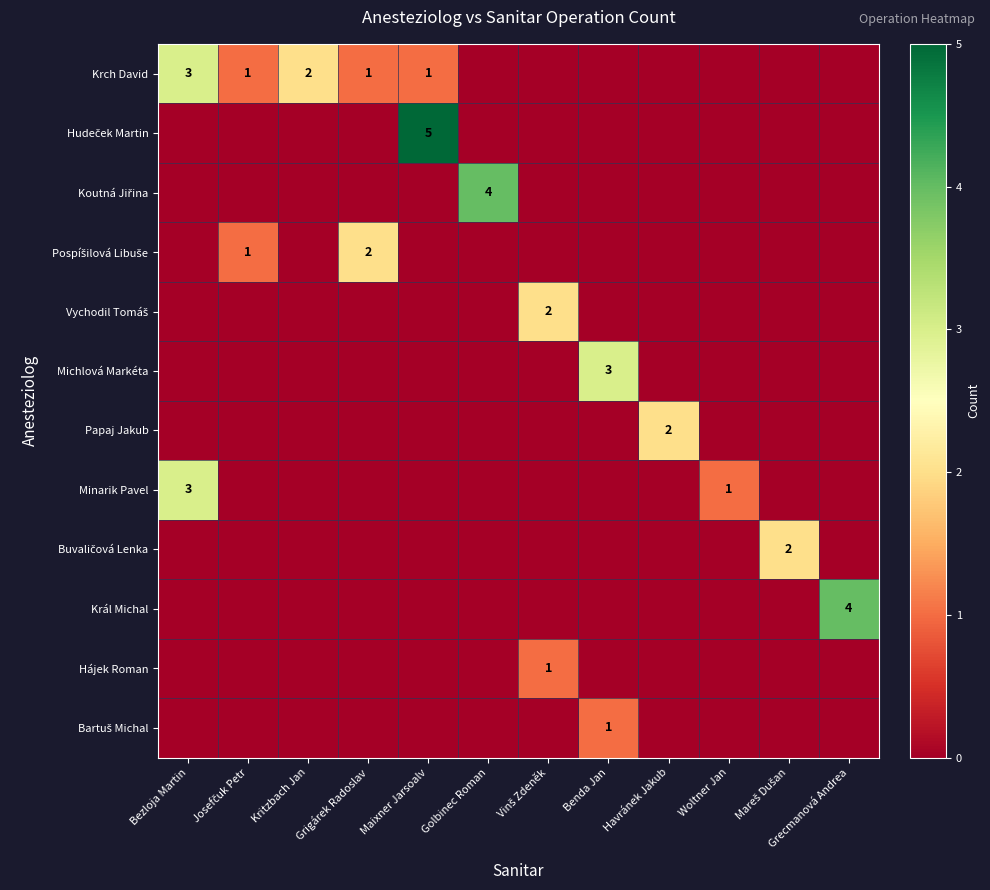

The value of Papaj Jakub at Havránek Jakub is 4. True or false?

False